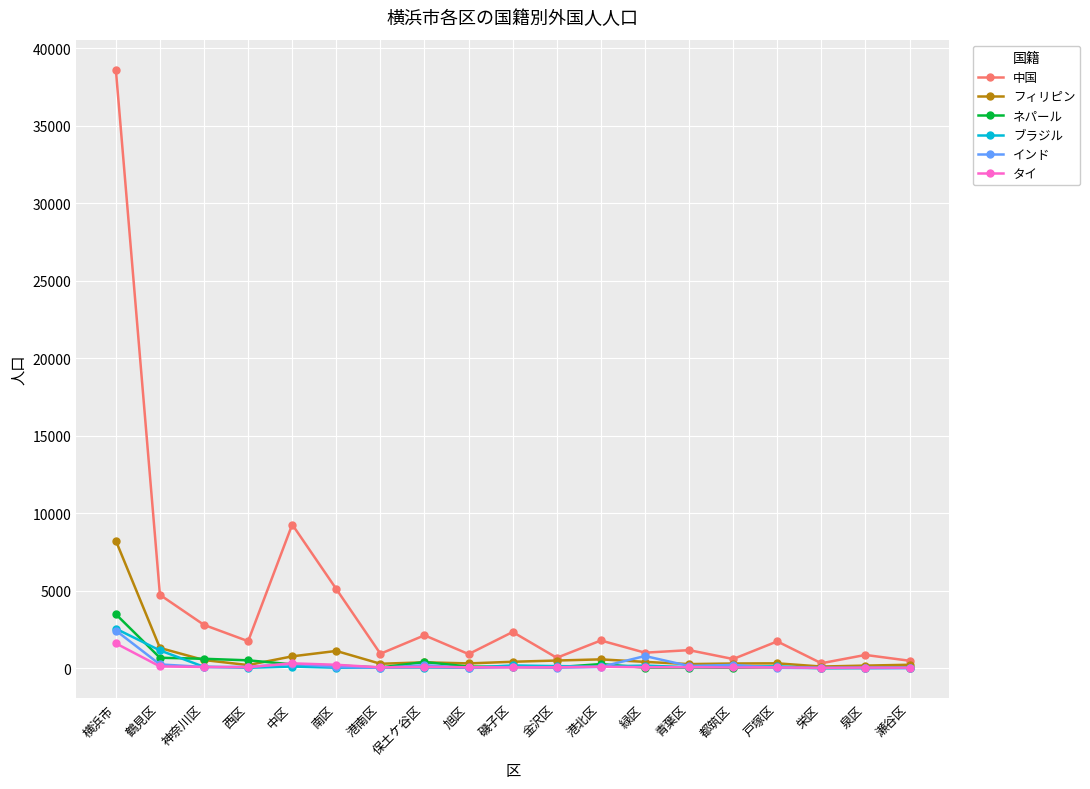

Is the value of 中国 at 磯子区 greater than the value of インド at 神奈川区?

Yes